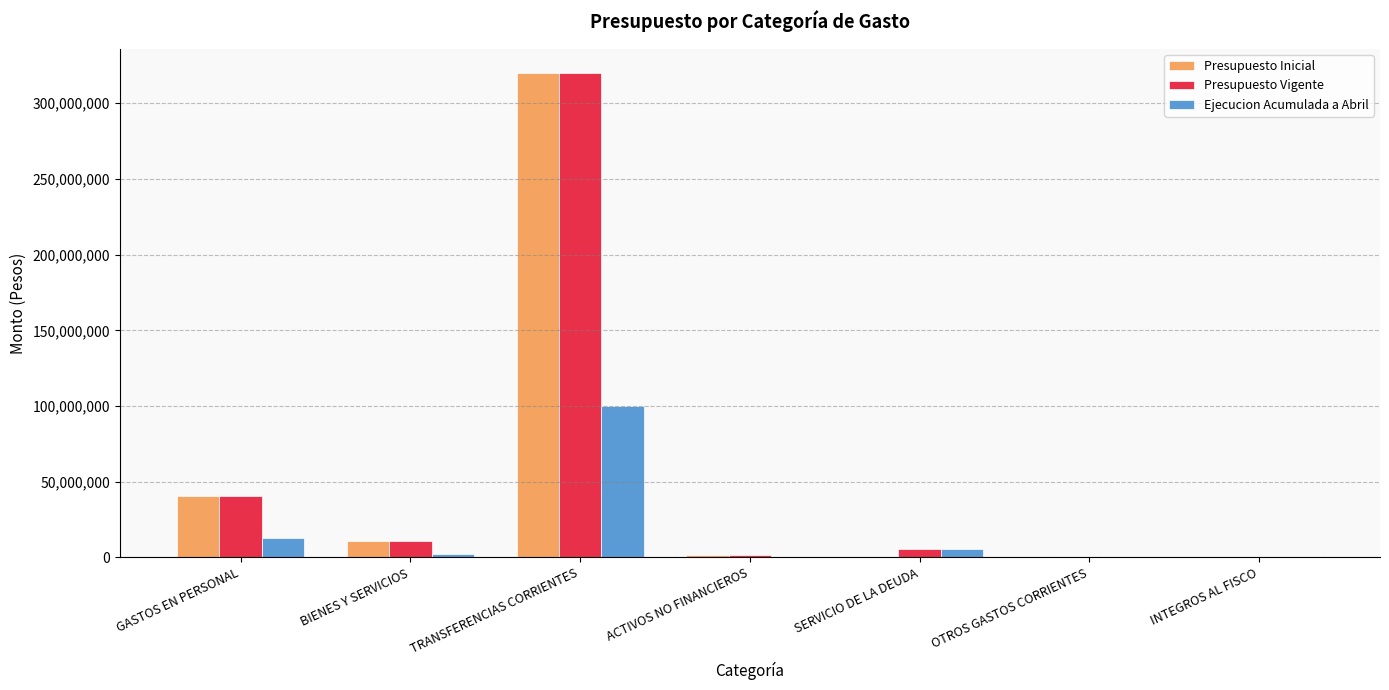

Where does the Presupuesto Inicial series first go above 1537688?

GASTOS EN PERSONAL